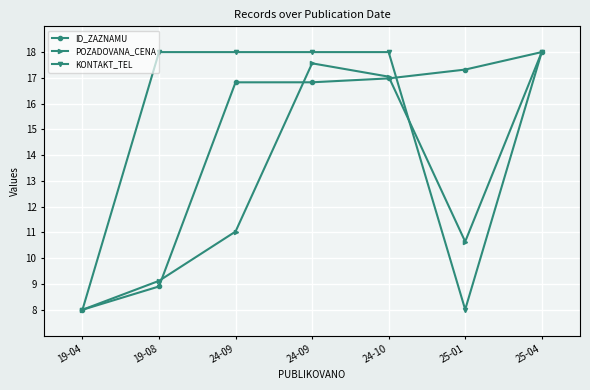

What is the lowest value of the ID_ZAZNAMU series?

8.0